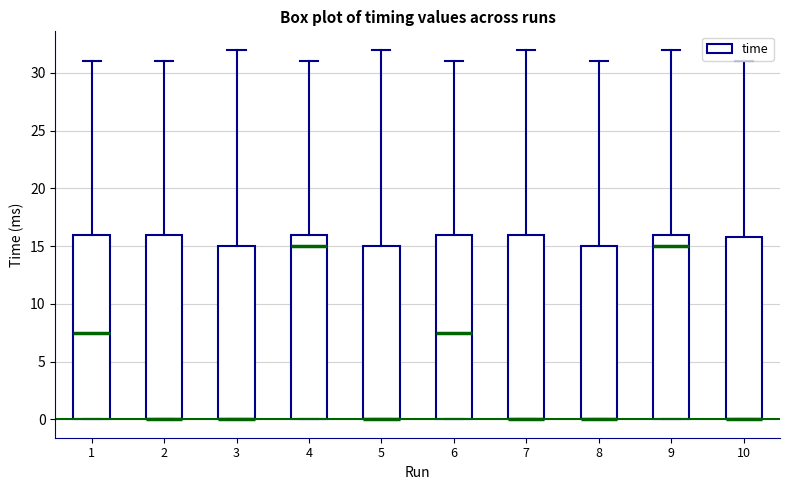

Reading left to right, read every box against the y-axis: the position of its median line, the range the box covers, and the ends of its whiskers. The values are not printed on the chart, so give them approximately, as read against the axis.

1: median 7.5, box 0.0 to 16.0, whiskers 0.0 to 31.0
2: median 0.0 (drawn on the box's lower edge), box 0.0 to 16.0, whiskers 0.0 to 31.0
3: median 0.0 (drawn on the box's lower edge), box 0.0 to 15.0, whiskers 0.0 to 32.0
4: median 15.0, box 0.0 to 16.0, whiskers 0.0 to 31.0
5: median 0.0 (drawn on the box's lower edge), box 0.0 to 15.0, whiskers 0.0 to 32.0
6: median 7.5, box 0.0 to 16.0, whiskers 0.0 to 31.0
7: median 0.0 (drawn on the box's lower edge), box 0.0 to 16.0, whiskers 0.0 to 32.0
8: median 0.0 (drawn on the box's lower edge), box 0.0 to 15.0, whiskers 0.0 to 31.0
9: median 15.0, box 0.0 to 16.0, whiskers 0.0 to 32.0
10: median 0.0 (drawn on the box's lower edge), box 0.0 to 16.0, whiskers 0.0 to 31.0